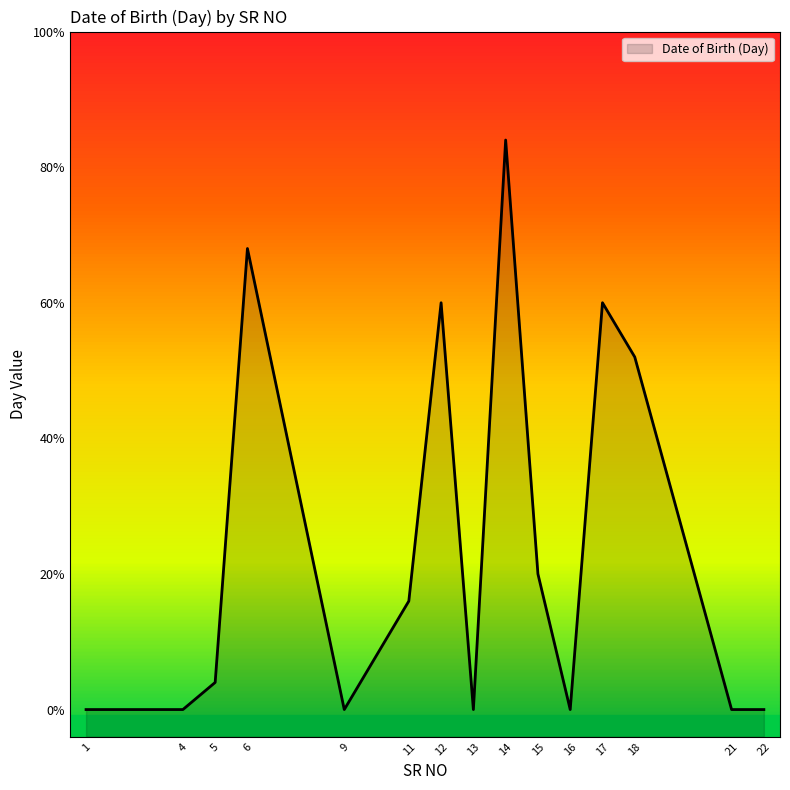

At which category does the chart reach its peak across all series?

14